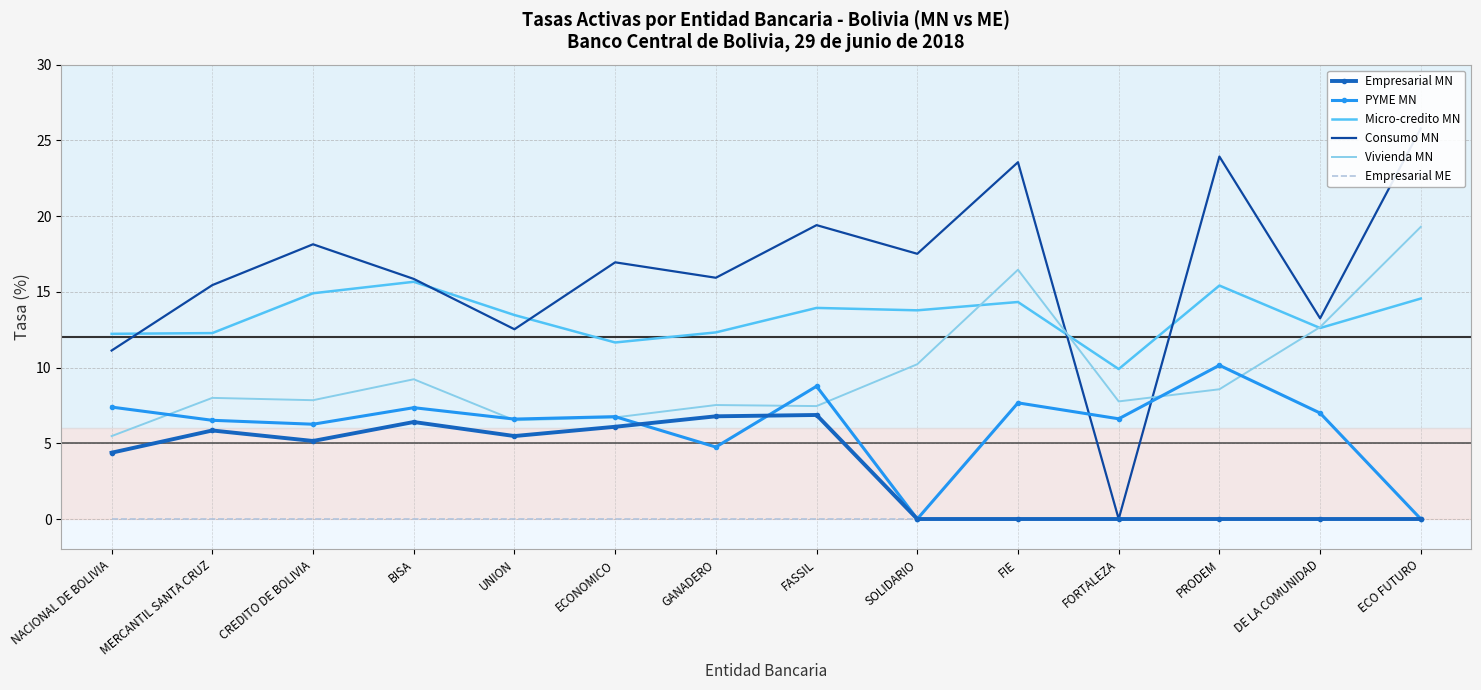

True or false: Empresarial MN and Micro-credito MN cross at least once.

False